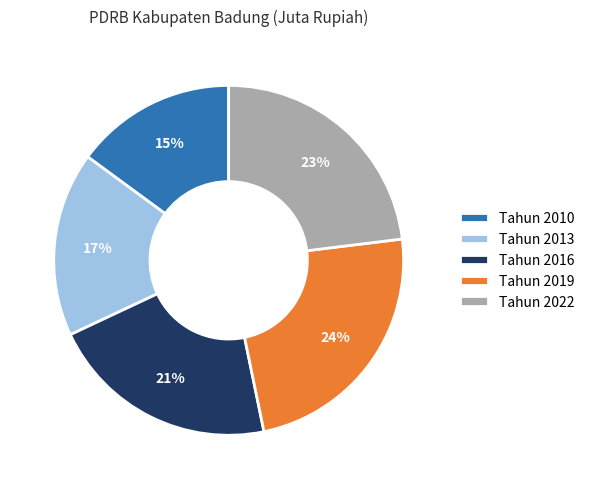

Combined, do Tahun 2022 and Tahun 2013 account for over 50%?

No